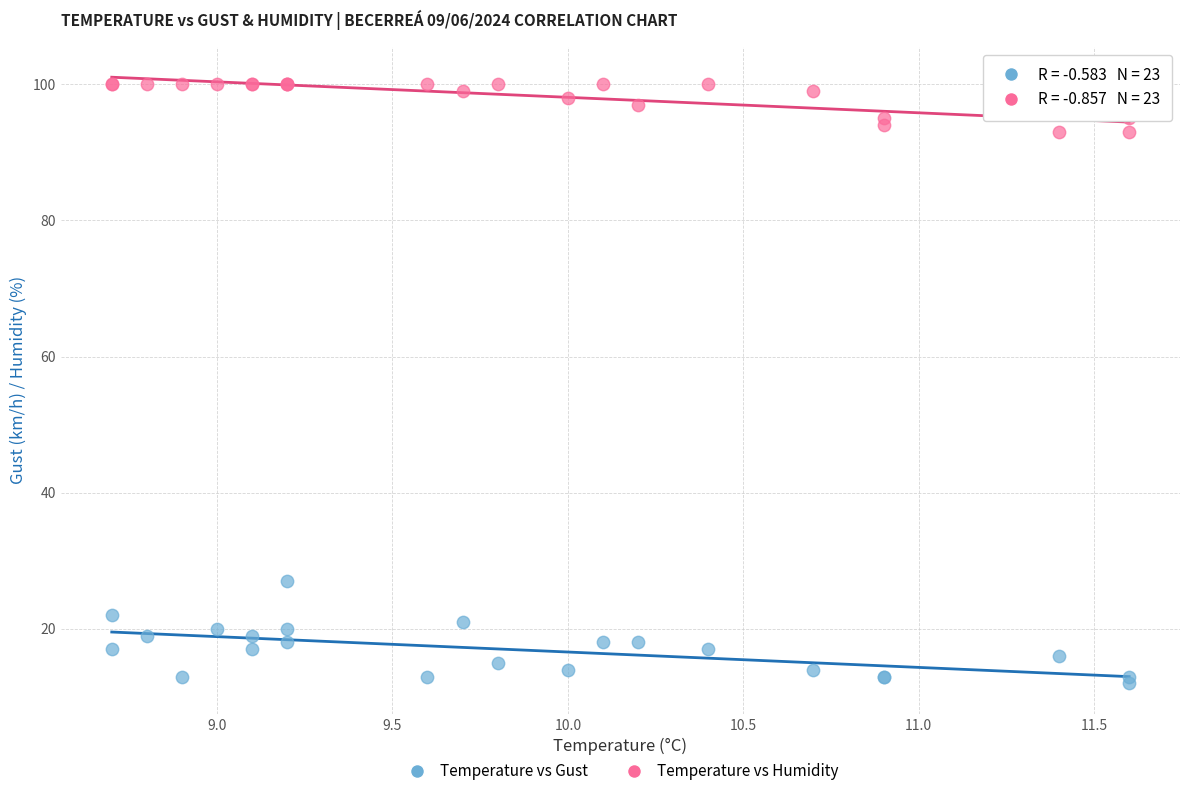

Which series contains the lowest Y value?

Temperature vs Gust